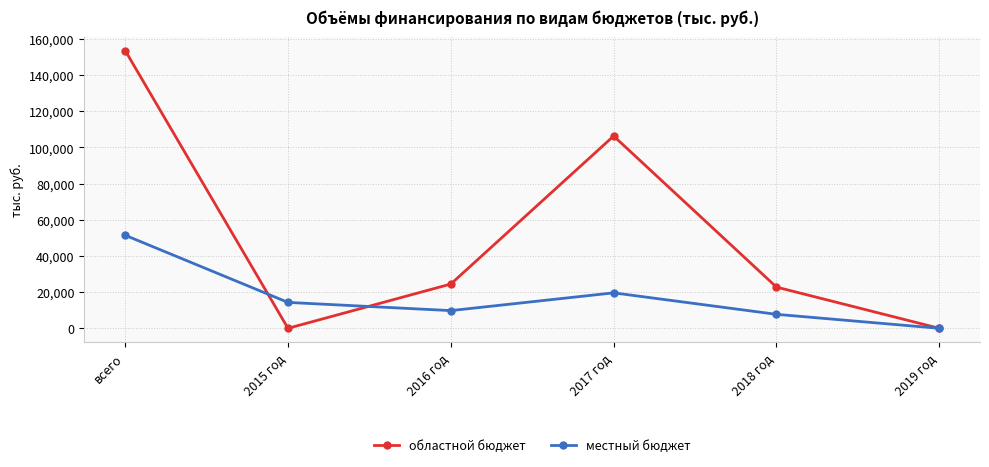

How many data points in областной бюджет are less than 24473?

3